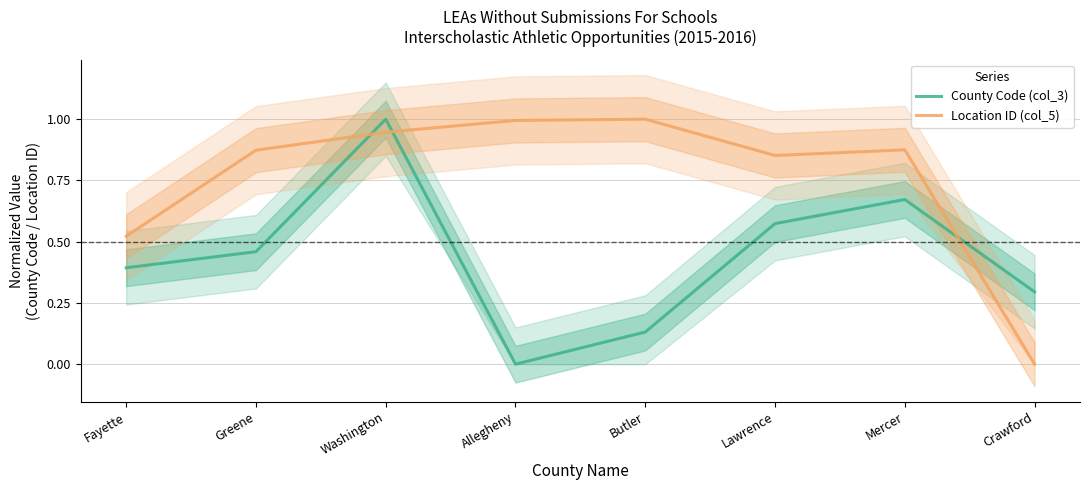

In Location ID (col_5), how many points are higher than both neighbors (excluding endpoints)?

2